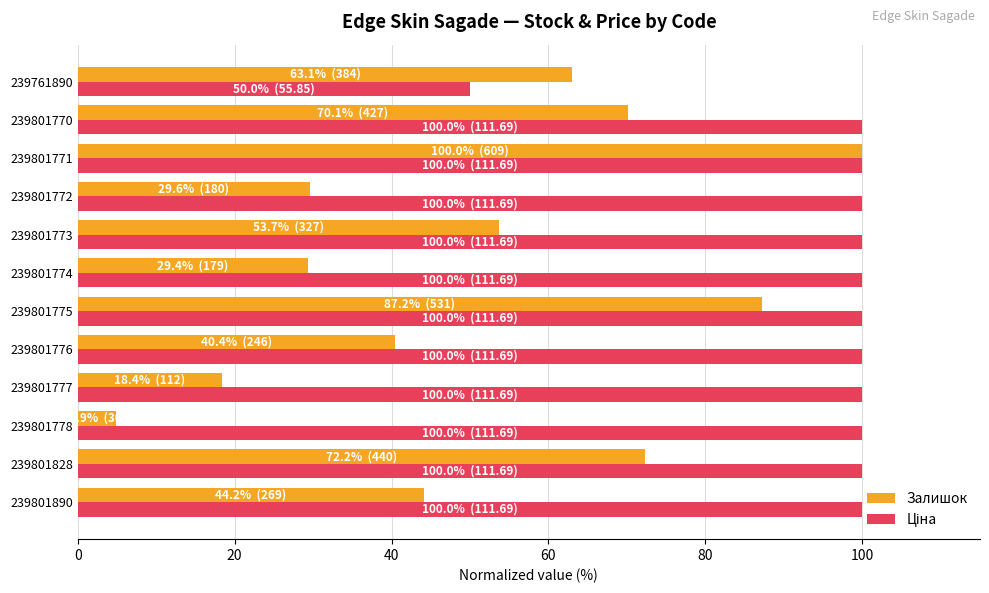

At which category is the sum across all series the highest?

239801771